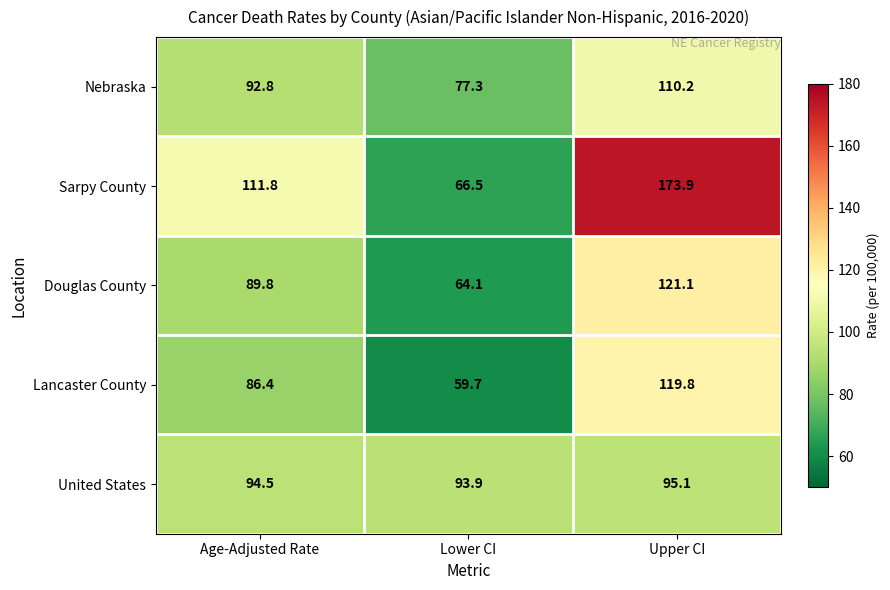

What is the sum of the United States values at Age-Adjusted Rate and Lower CI?

188.4